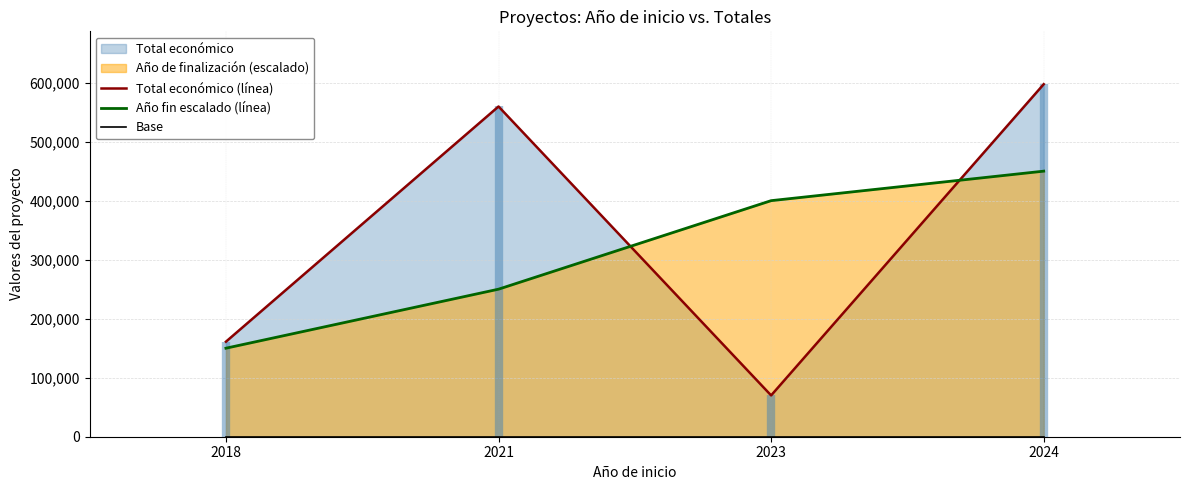

List the labels in order of Año fin escalado (línea) value, smallest first.

2018, 2021, 2023, 2024